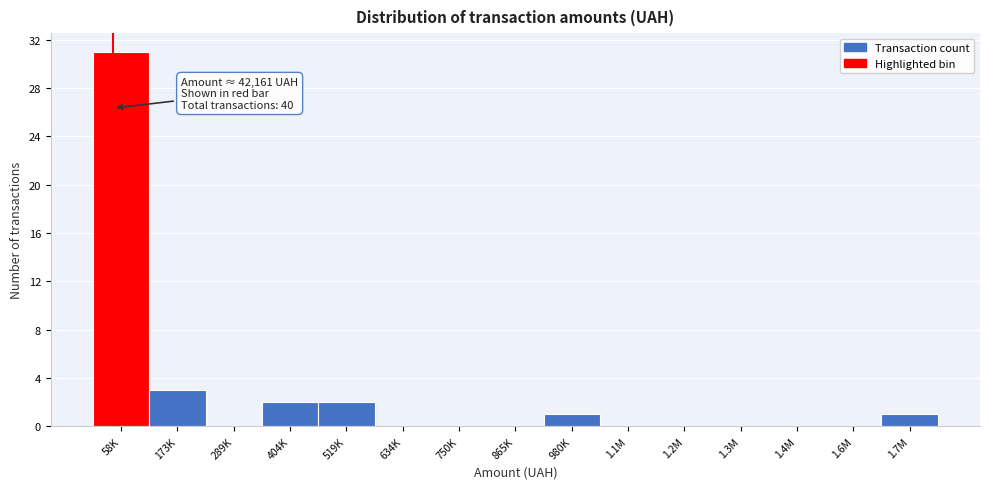

Reading left to right, transcribe all the data shown in this chart.

58K=31	173K=3	289K=0	404K=2	519K=2	634K=0	750K=0	865K=0	980K=1	1.1M=0	1.2M=0	1.3M=0	1.4M=0	1.6M=0	1.7M=1